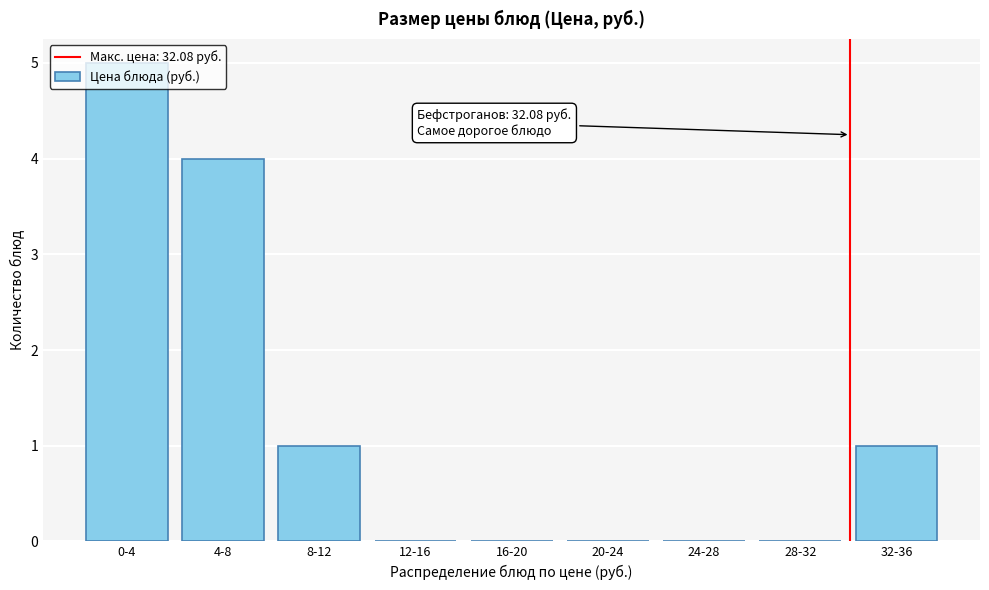

What is the greatest value displayed?

5